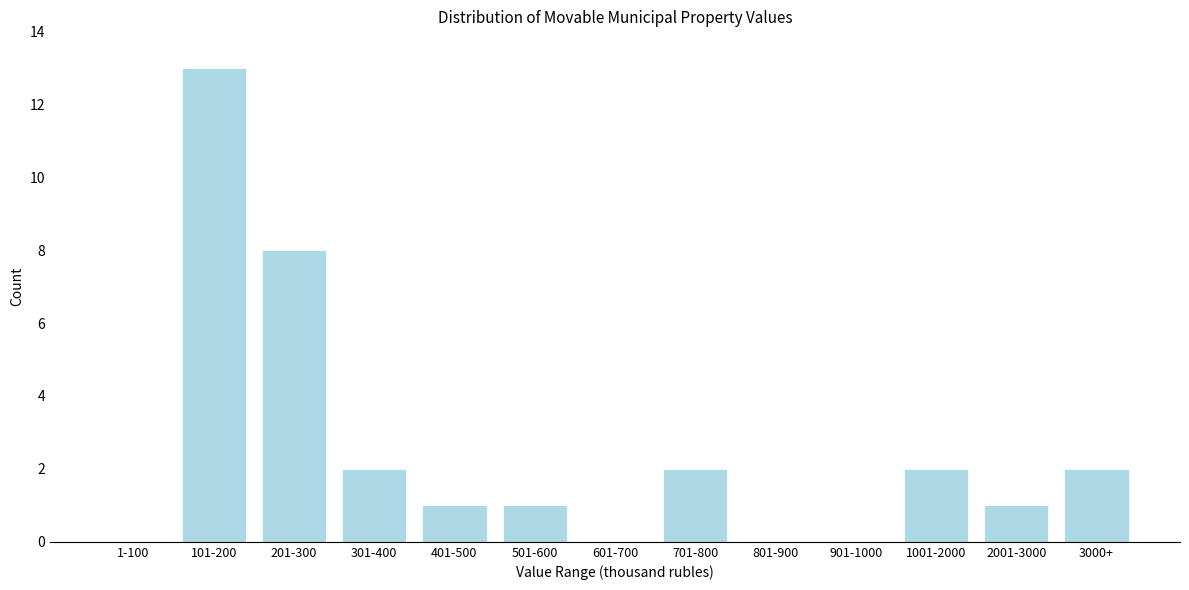

Reading right to left, transcribe all the data shown in this chart.

3000+=2	2001-3000=1	1001-2000=2	901-1000=0	801-900=0	701-800=2	601-700=0	501-600=1	401-500=1	301-400=2	201-300=8	101-200=13	1-100=0